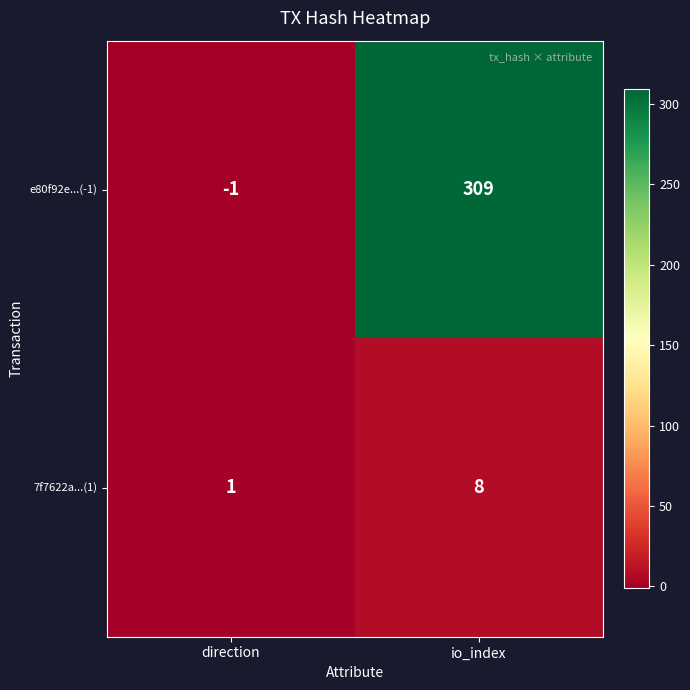

Rank the series at io_index from lowest to highest value.

7f7622a...(1), e80f92e...(-1)